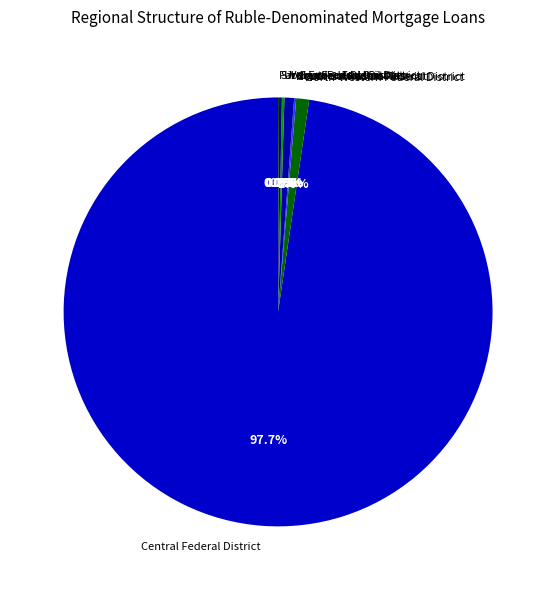

Is Central Federal District the majority of the pie?

Yes